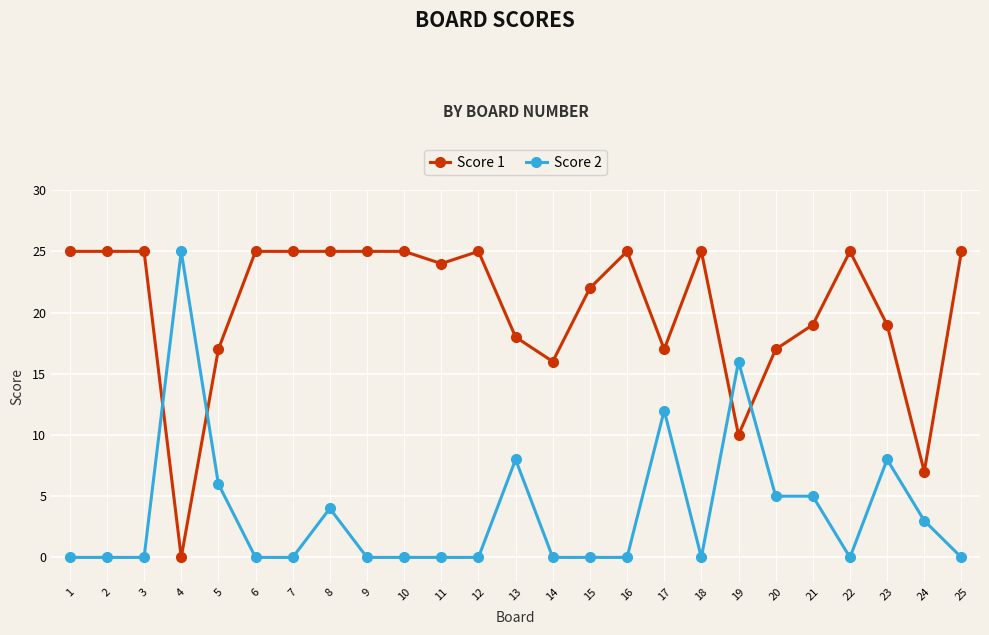

True or false: Score 1 has more than 1 interior local peaks.

True